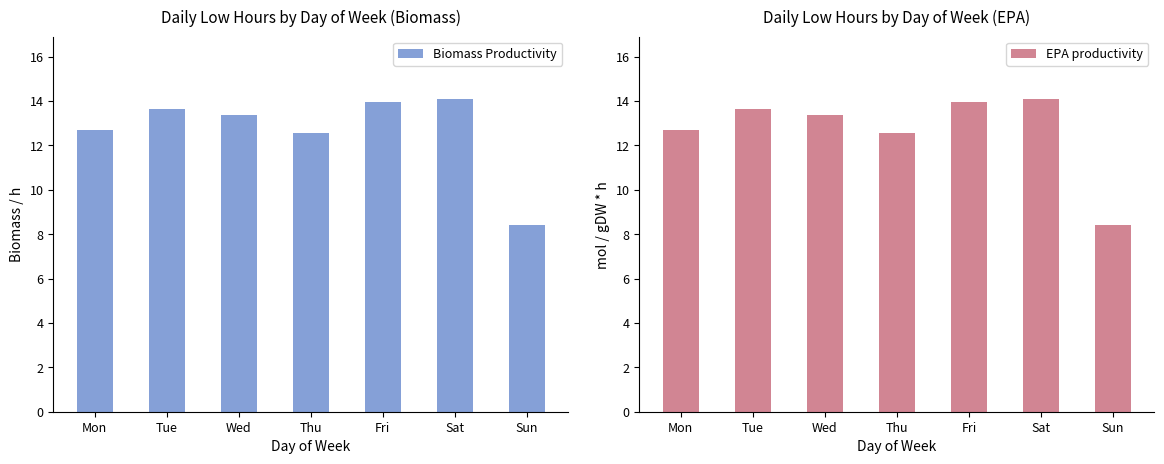

What is the average value of the Biomass Productivity series?

12.7